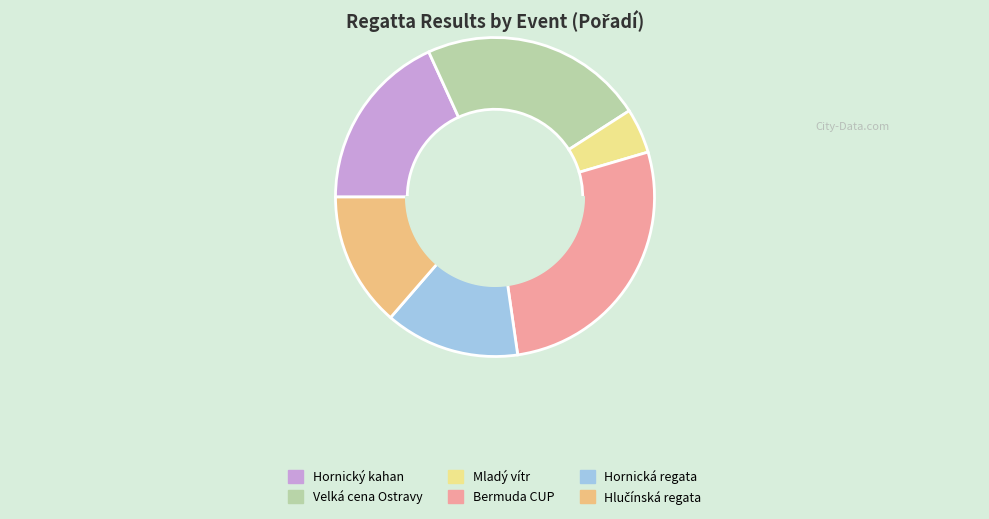

The Hornická regata slice represents 3% of the pie. True or false?

False